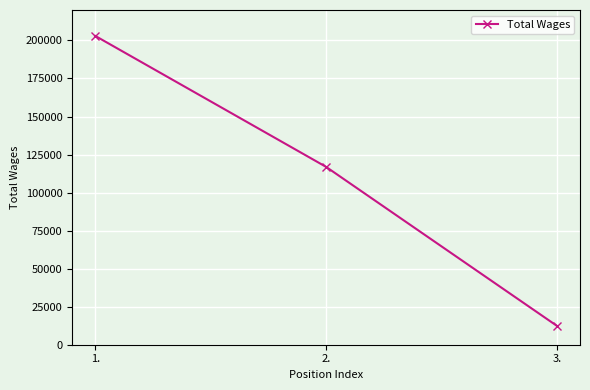

What is the maximum value shown in the chart?

202979